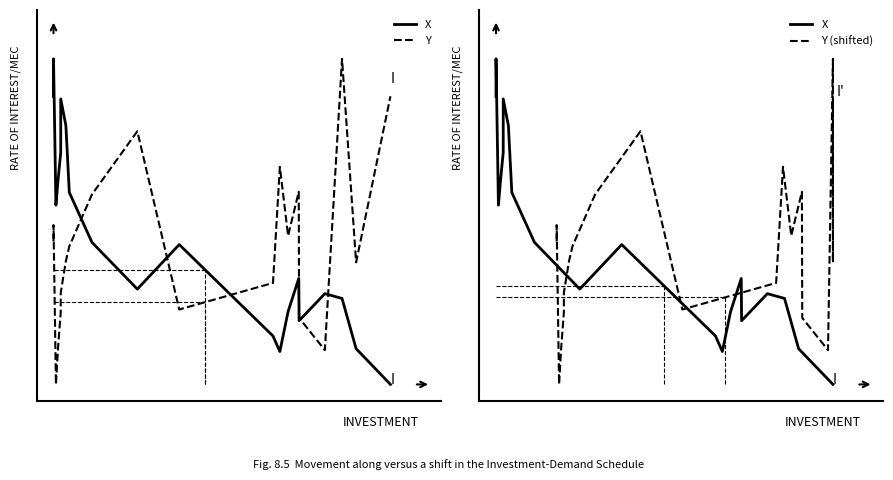

The value of X at 4 is 0.4. True or false?

False